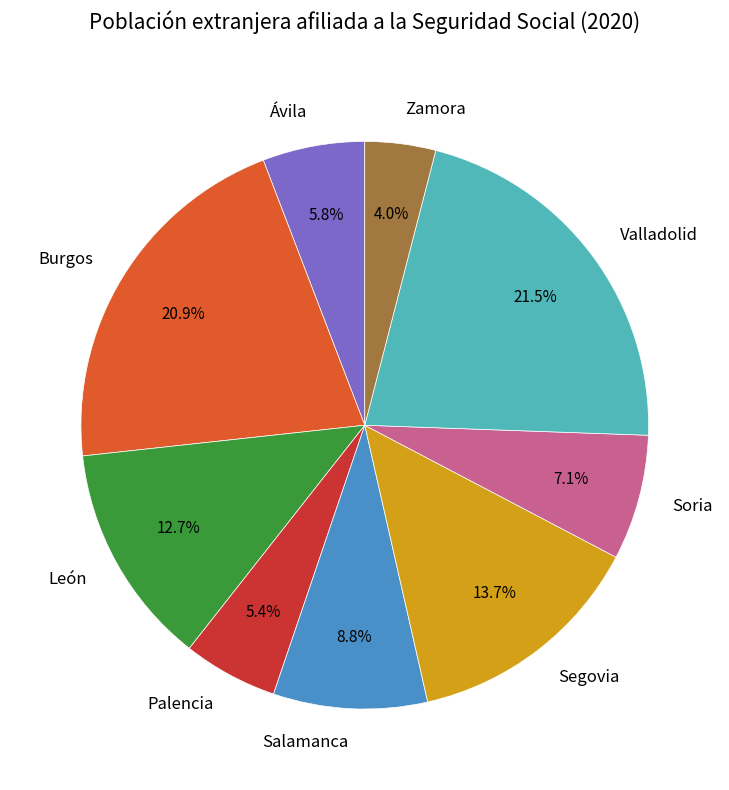

To the nearest percent, what percentage of the pie is Zamora?

4%